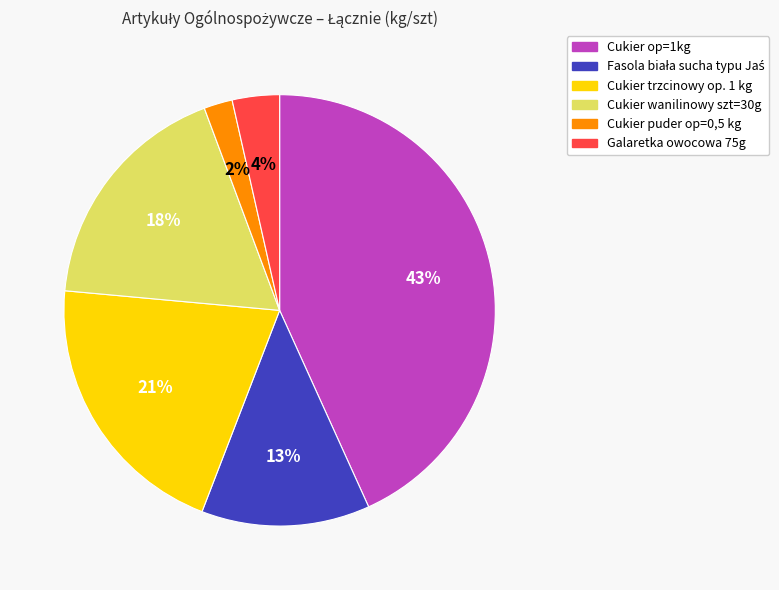

Is there a majority slice in this chart?

No